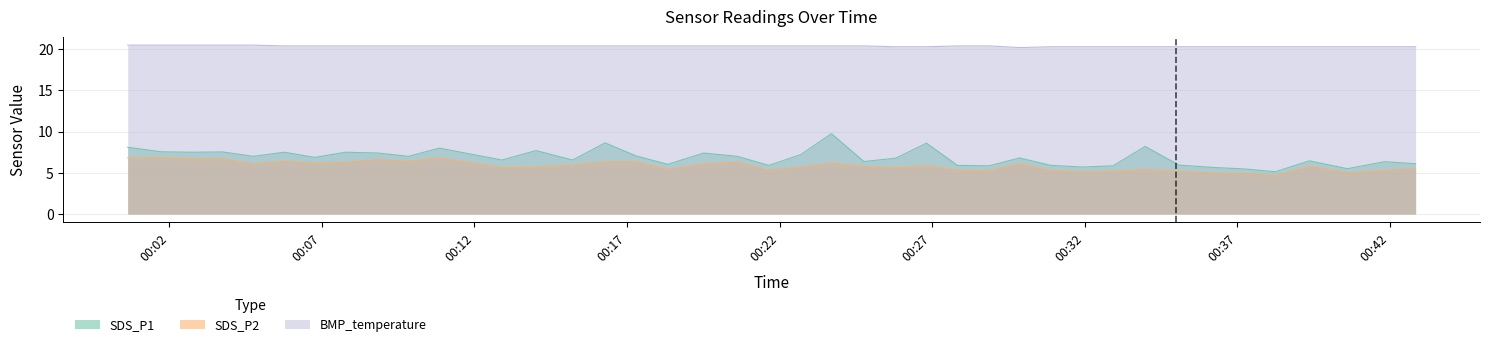

Reading right to left, transcribe all the data shown in this chart.

SDS_P1: 6.1	6.3	5.5	6.5	5.1	5.5	5.7	5.9	8.2	5.8	5.7	5.9	6.8	5.8	5.9	8.6	6.8	6.4	9.8	7.2	5.9	7.0	7.4	6.0	7.1	8.6	6.5	7.7	6.5	8.0	7.0	7.4	7.5	6.9	7.5	7.0	7.5	7.5	7.5	8.1
SDS_P2: 5.5	5.3	5.0	5.8	4.6	4.9	5.0	5.2	5.4	5.2	5.1	5.3	6.1	5.2	5.3	5.9	5.6	5.8	6.2	5.7	5.3	6.3	6.1	5.4	6.3	6.3	6.0	5.7	5.6	6.8	6.4	6.6	6.3	6.2	6.4	6.1	6.7	6.7	6.8	6.8
BMP_temperature: 20.3	20.3	20.3	20.3	20.3	20.3	20.3	20.3	20.3	20.3	20.3	20.3	20.2	20.4	20.4	20.3	20.3	20.4	20.4	20.4	20.4	20.4	20.4	20.4	20.4	20.4	20.4	20.4	20.4	20.4	20.4	20.4	20.4	20.4	20.4	20.5	20.5	20.5	20.5	20.5